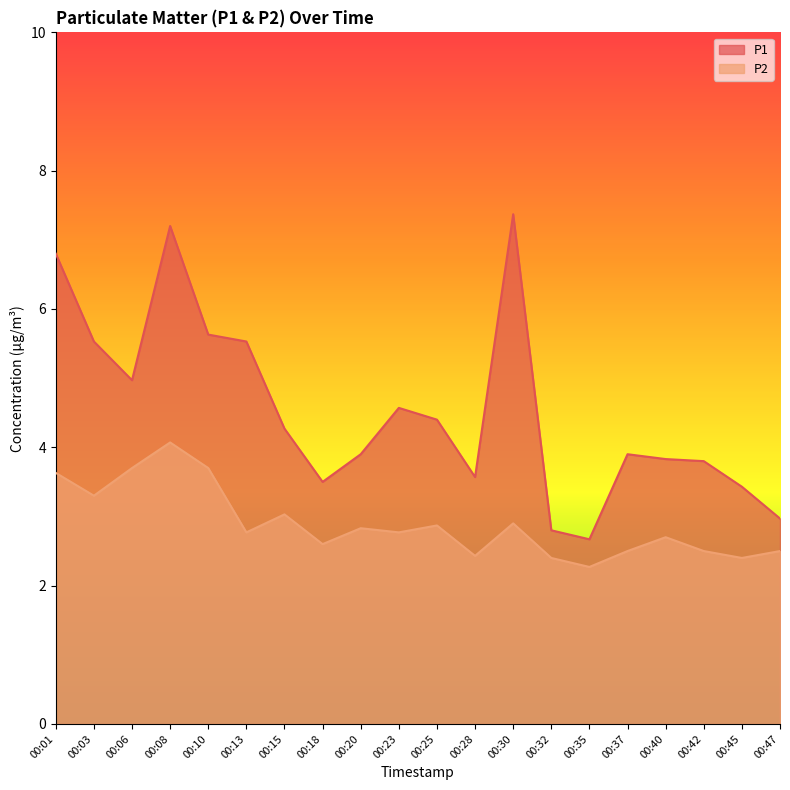

What is the sum of all P2 values?

57.9